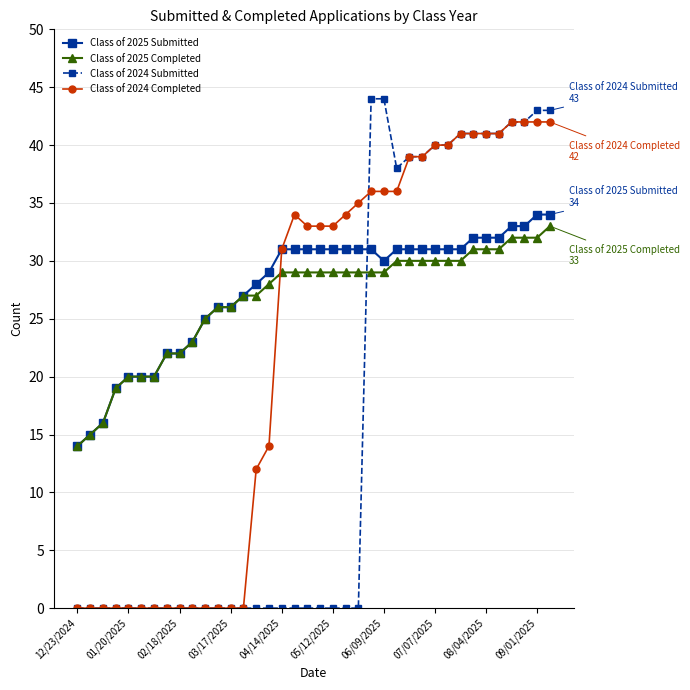

What is the greatest value displayed?

44